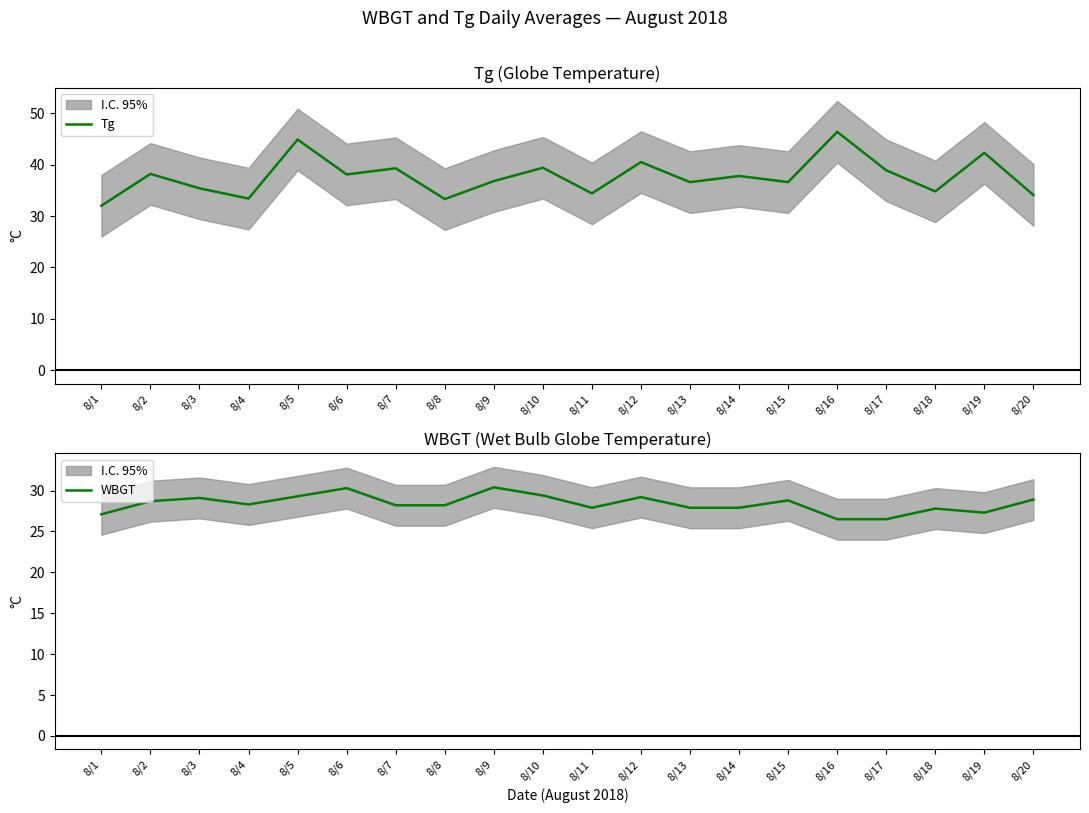

Where is Tg nearest to the value 39?

8/17